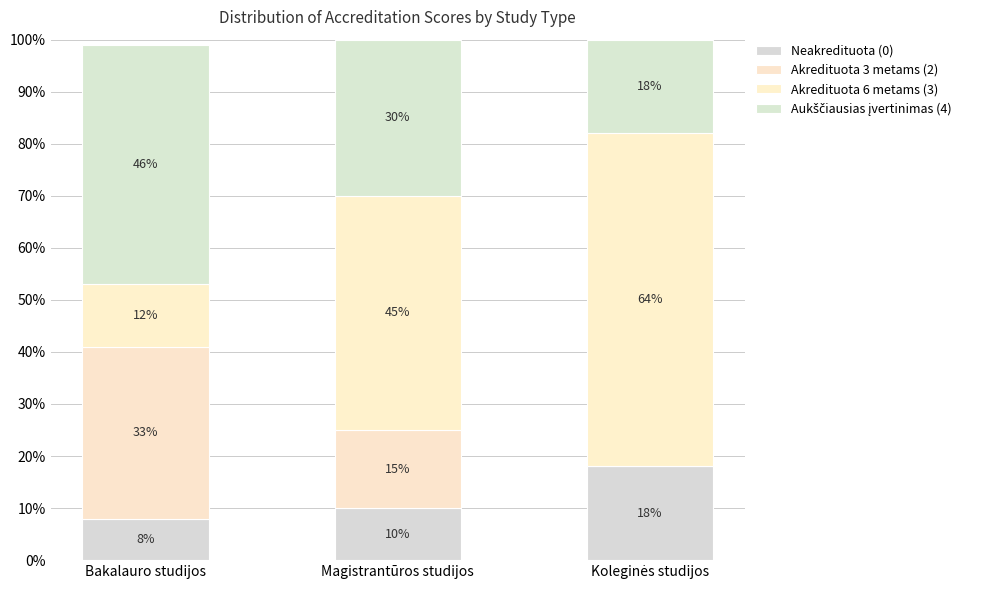

At which label does Neakredituota (0) first exceed 10?

Koleginės studijos